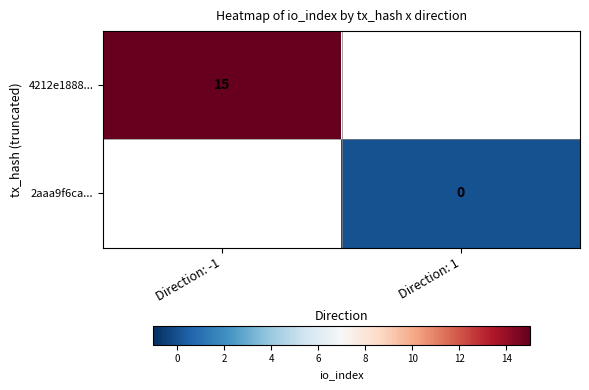

Is the value of 2aaa9f6ca... at Direction: 1 greater than the value of 4212e1888... at Direction: -1?

No